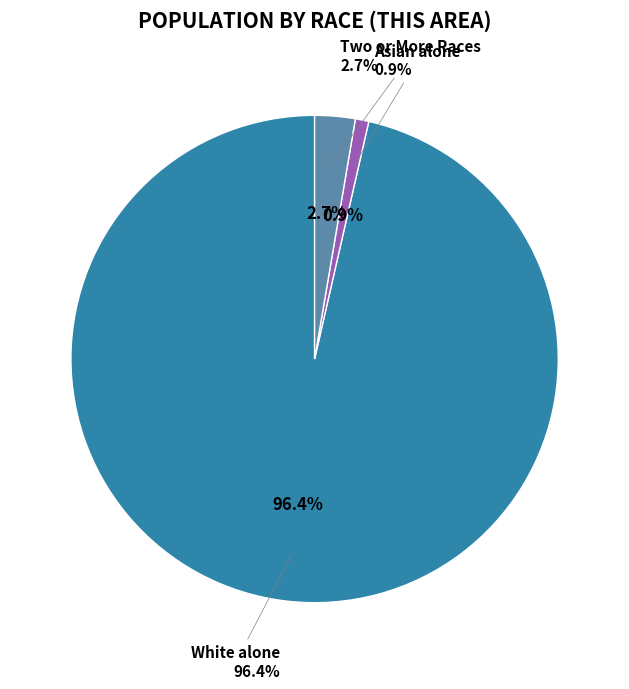

To the nearest percent, what is the combined percentage of Two or More Races and Native Hawaiian and Other Pacific?

3%